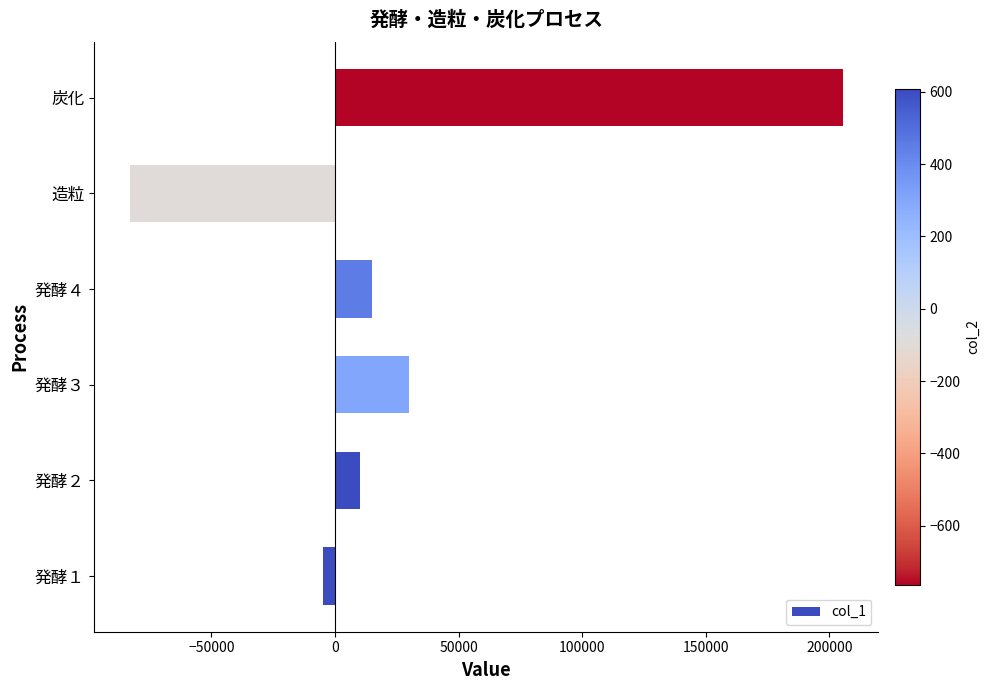

Reading bottom to top, transcribe all the data shown in this chart.

-5005.6	9994.4	29802.1	15028.9	-82993.0	205475.0